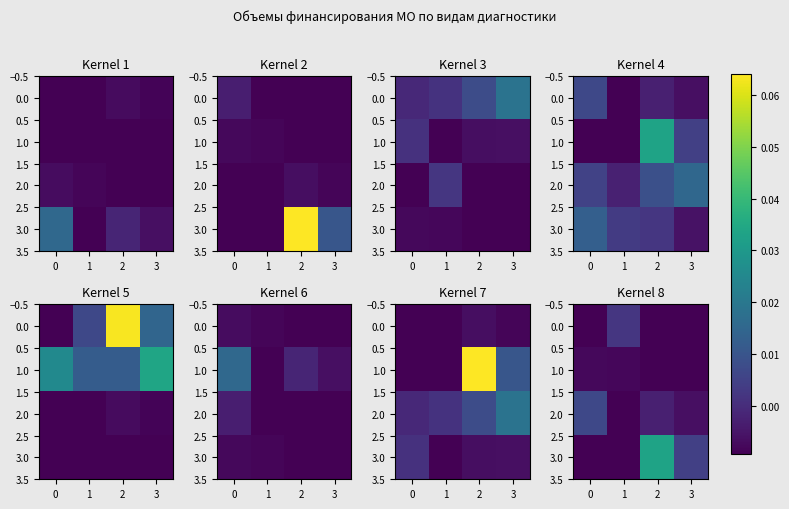

How many values in the row_0 series are below 0?

3